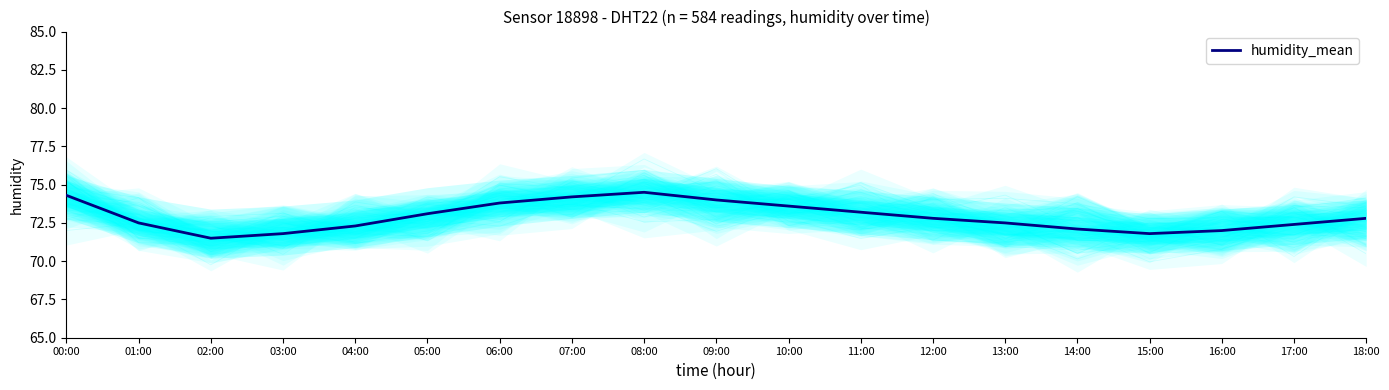

Reading left to right, transcribe all the data shown in this chart.

00:00=74.3	01:00=72.5	02:00=71.5	03:00=71.8	04:00=72.3	05:00=73.1	06:00=73.8	07:00=74.2	08:00=74.5	09:00=74.0	10:00=73.6	11:00=73.2	12:00=72.8	13:00=72.5	14:00=72.1	15:00=71.8	16:00=72.0	17:00=72.4	18:00=72.8